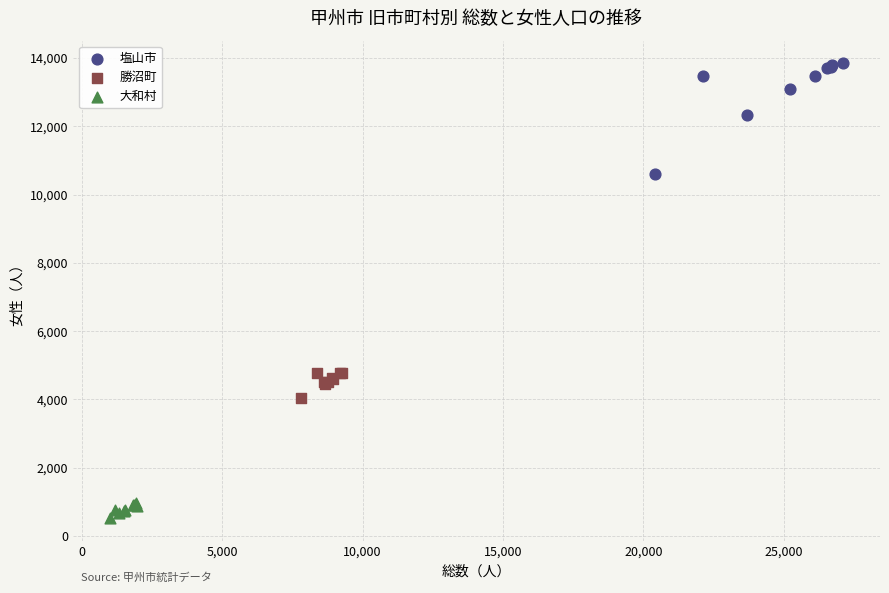

Which series has the largest Y range (max minus min)?

塩山市